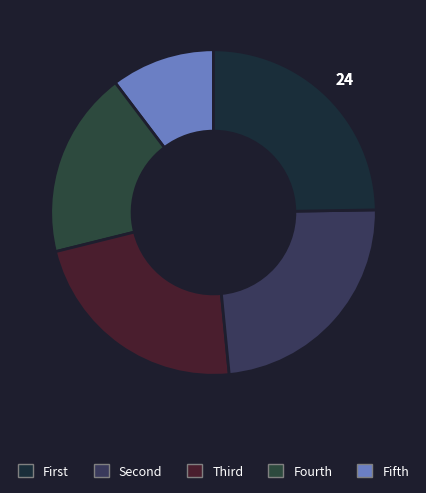

Count the number of slices in the pie.

5